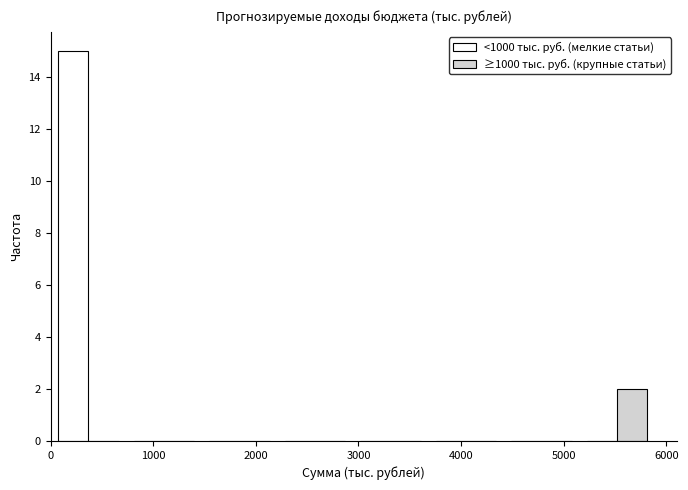

In the <1000 тыс. руб. (мелкие статьи) series, which range on the x-axis has the tallest bar?

0 to 700